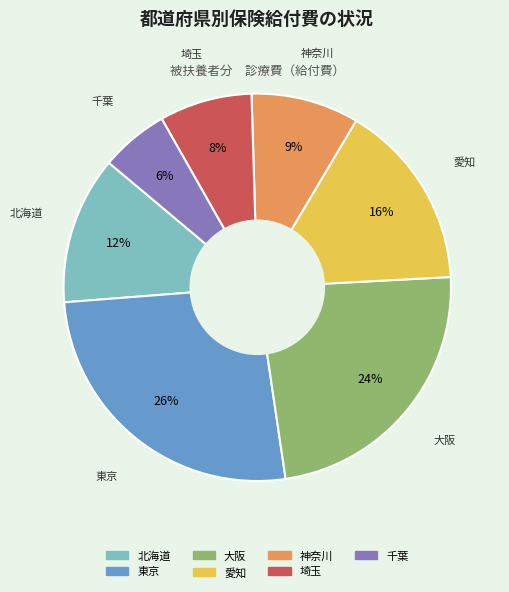

Is there a majority slice in this chart?

No